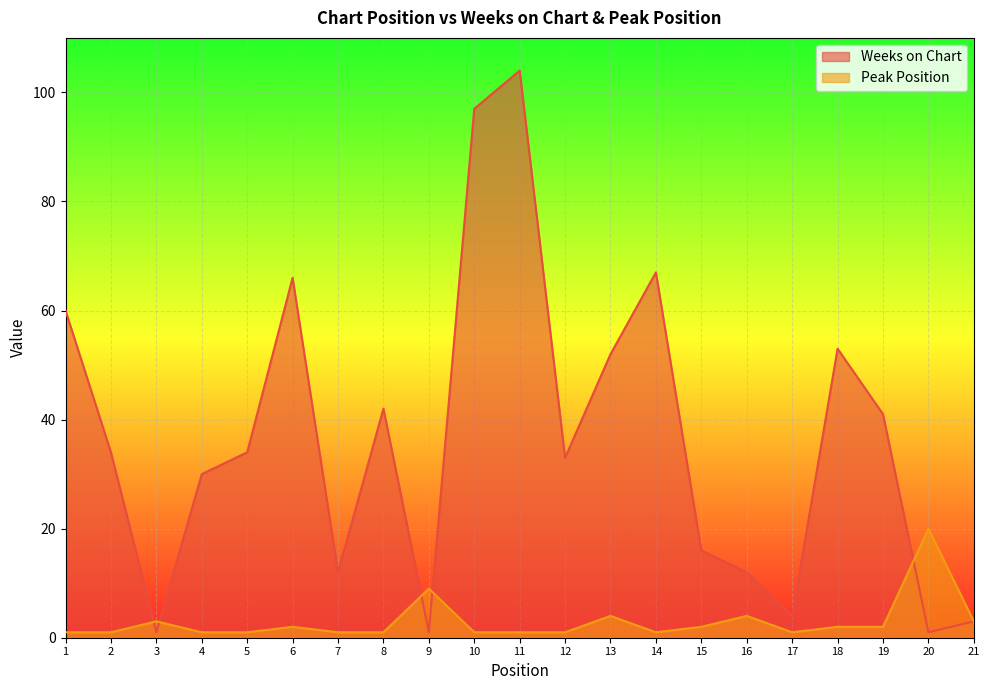

True or false: Weeks on Chart has a value of 66 at 6.

True